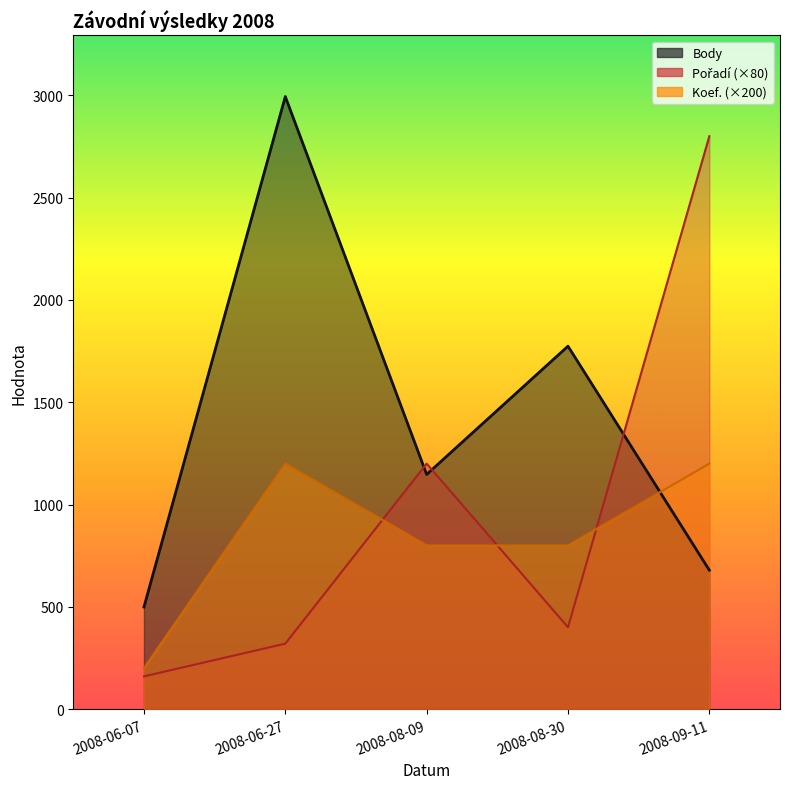

At which category does the chart reach its minimum across all series?

2008-06-07